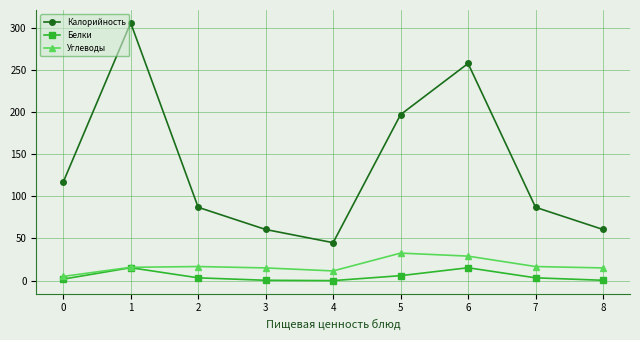

How many data points in Калорийность are less than 87?

3